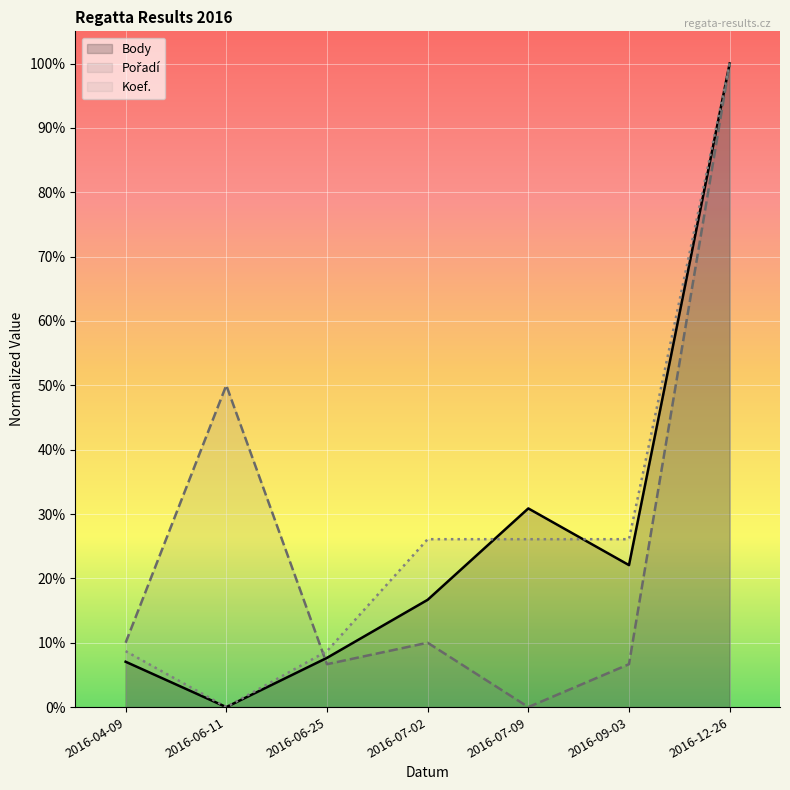

What is the value of the Pořadí point at the 4th from the left?

0.1